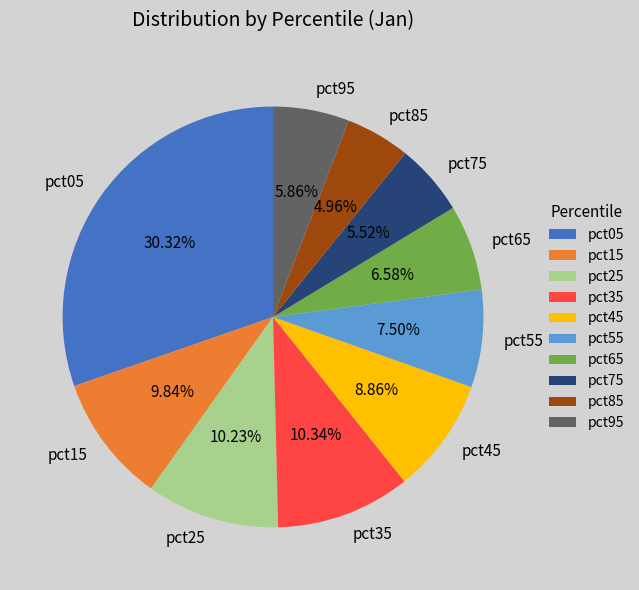

Is it true that pct95 is 1% of the pie?

False